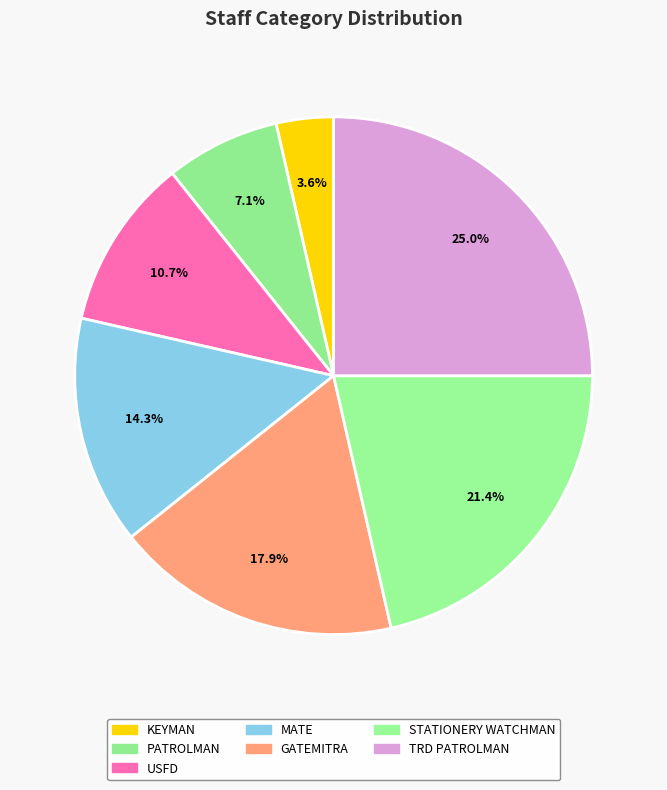

Is there any slice that represents more than half of the pie?

No